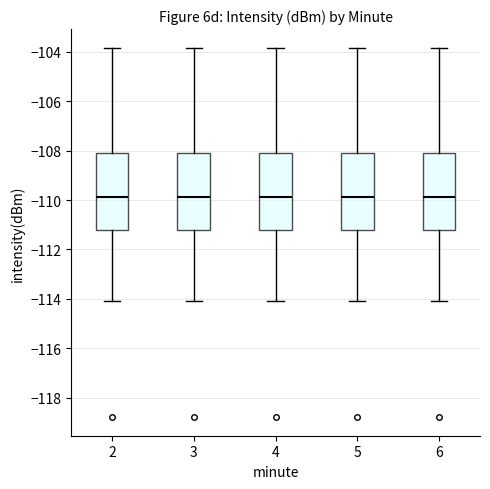

Reading left to right, read every box against the y-axis: the position of its median line, the range the box covers, and the ends of its whiskers. The values are not printed on the chart, so give them approximately, as read against the axis.

2: median -109.8, box -111.2 to -108.0, whiskers -114.0 to -103.8
3: median -109.8, box -111.2 to -108.0, whiskers -114.0 to -103.8
4: median -109.8, box -111.2 to -108.0, whiskers -114.0 to -103.8
5: median -109.8, box -111.2 to -108.0, whiskers -114.0 to -103.8
6: median -109.8, box -111.2 to -108.0, whiskers -114.0 to -103.8